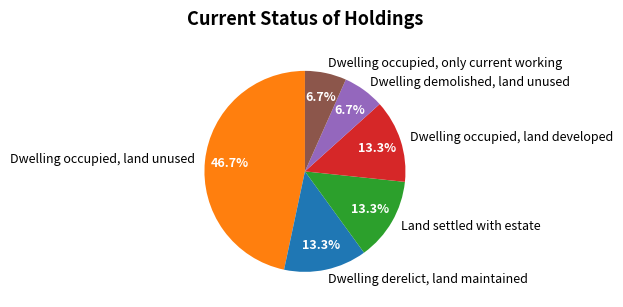

The Dwelling derelict, land maintained slice represents 27% of the pie. True or false?

False